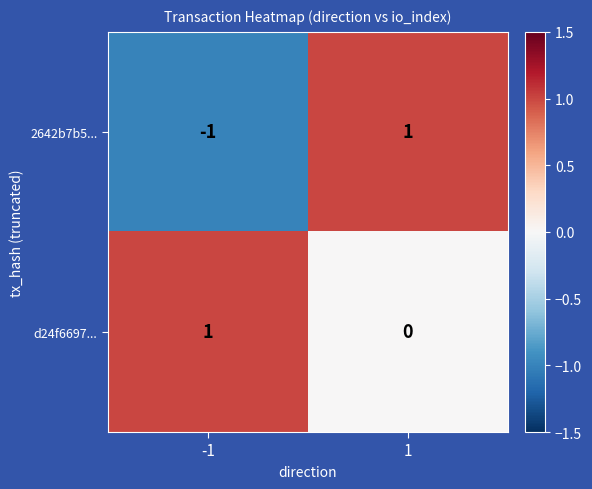

Between -1 and 1, which series saw the biggest shift?

2642b7b5...